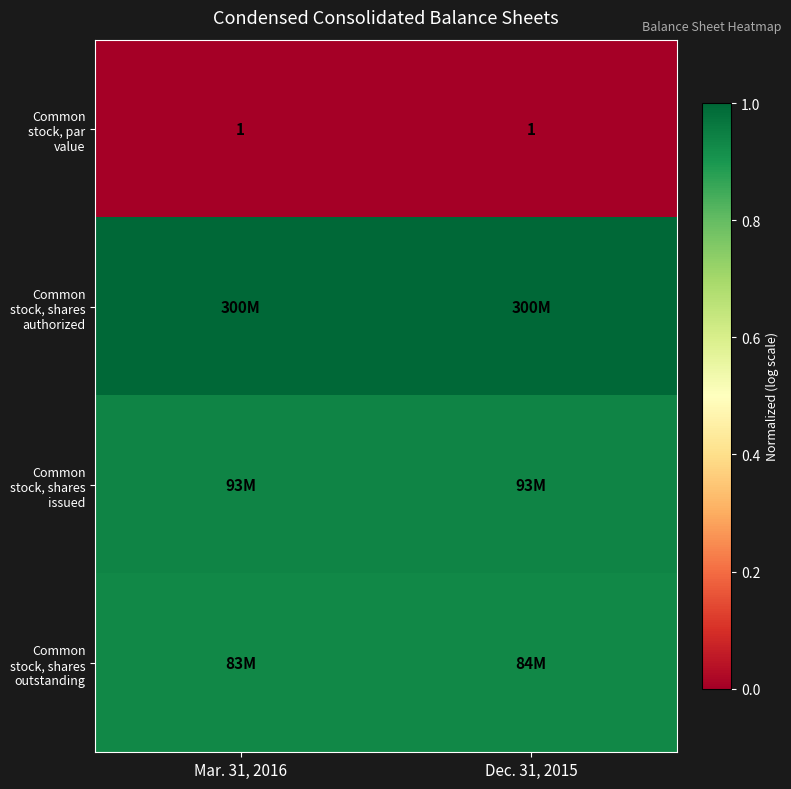

Count the Common stock, shares outstanding values in the range 0 to 1.

2